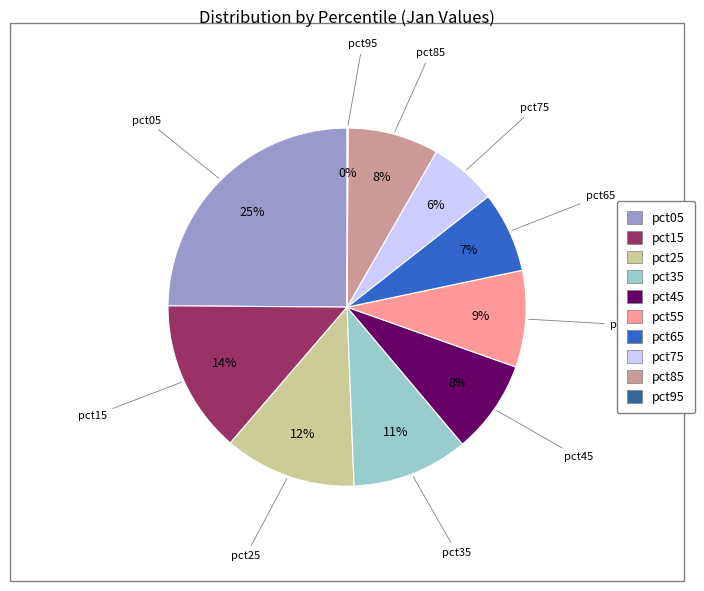

Does pct35 account for over 50% of the chart?

No